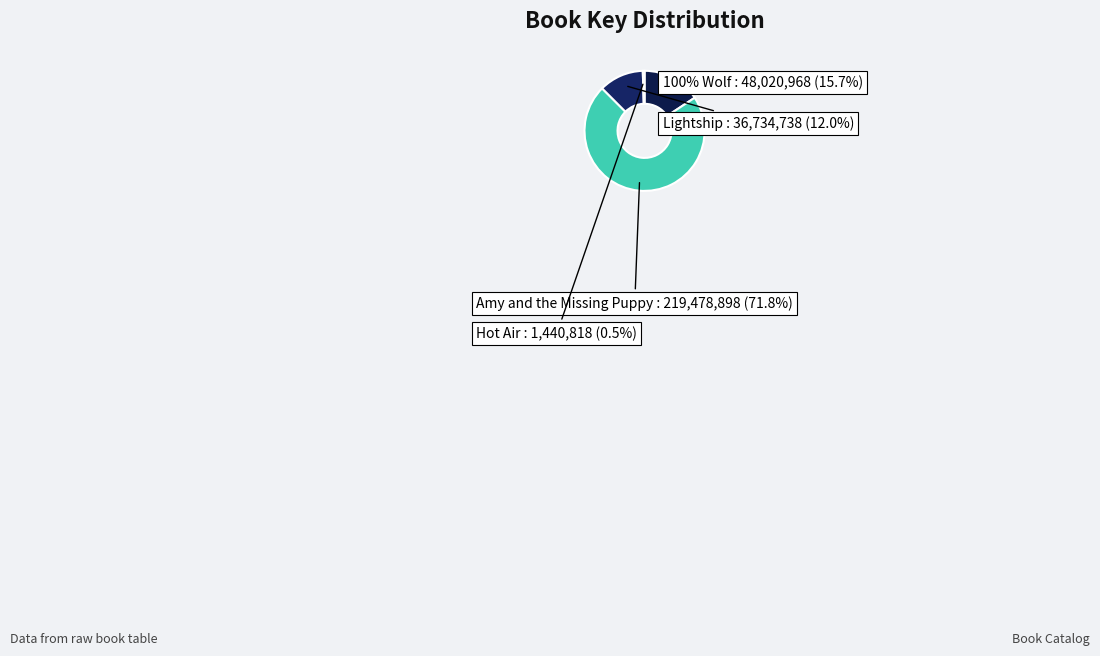

What percentage do Amy and the Missing Puppy and 100% Wolf together represent?

87.5%